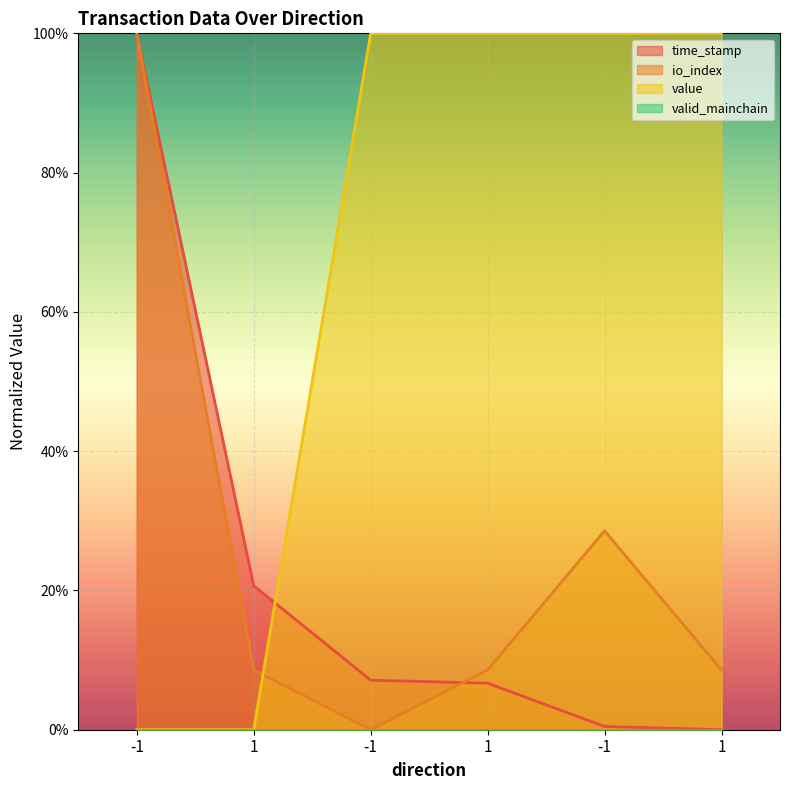

What is the label of the 4th point from the right?

-1